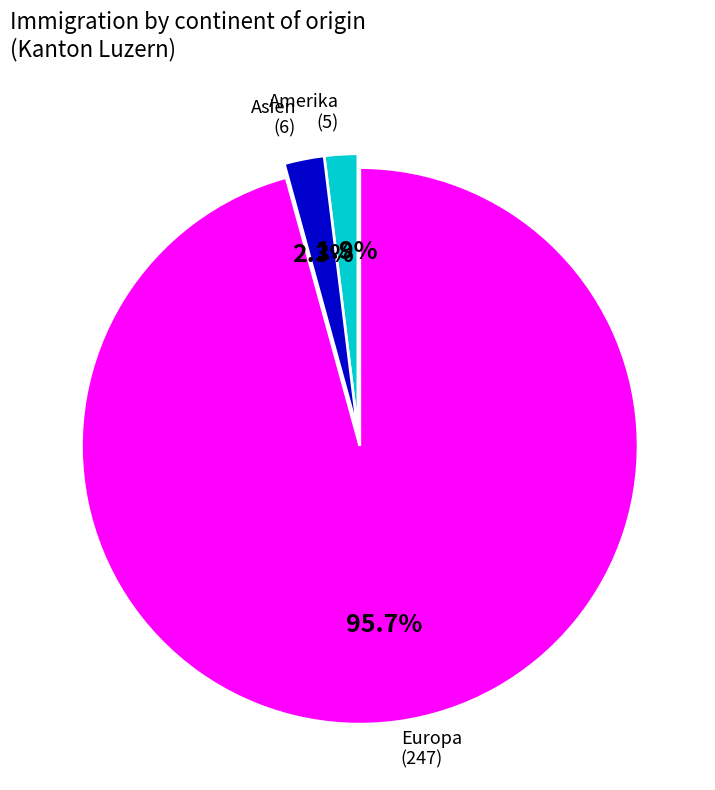

Is there any slice that represents more than half of the pie?

Yes